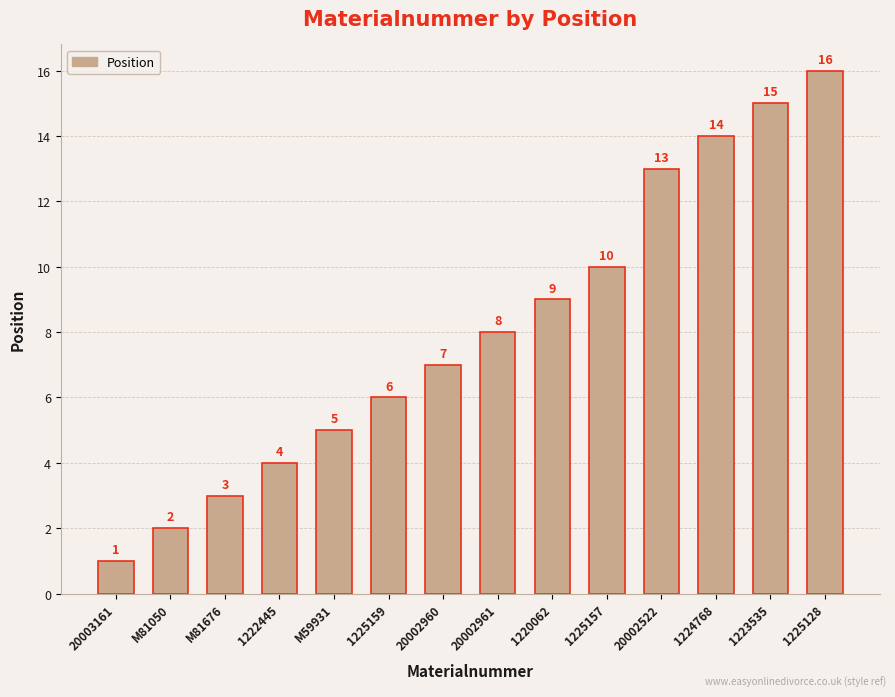

What is the average value?

8